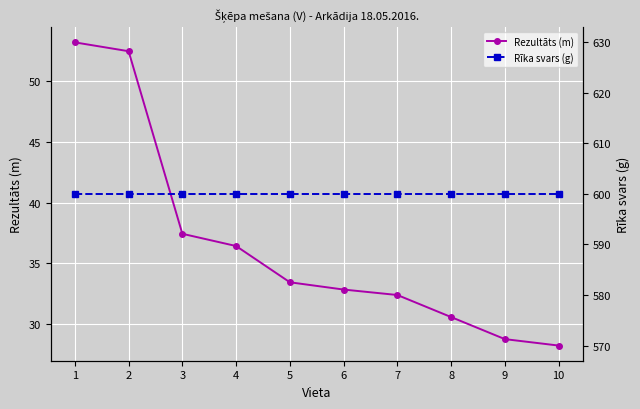

Reading left to right, transcribe all the data shown in this chart.

Rezultāts (m): 1=53.2	2=52.5	3=37.4	4=36.4	5=33.4	6=32.8	7=32.4	8=30.6	9=28.7	10=28.2
Rīka svars (g): 1=600.0	2=600.0	3=600.0	4=600.0	5=600.0	6=600.0	7=600.0	8=600.0	9=600.0	10=600.0